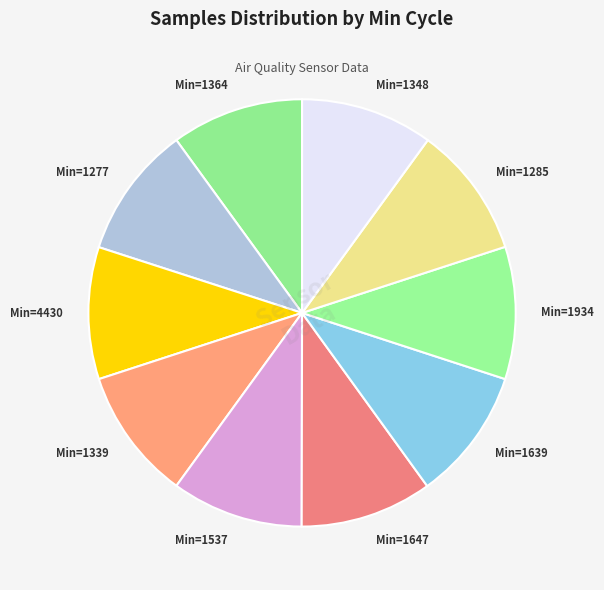

Is there any slice that represents more than half of the pie?

No